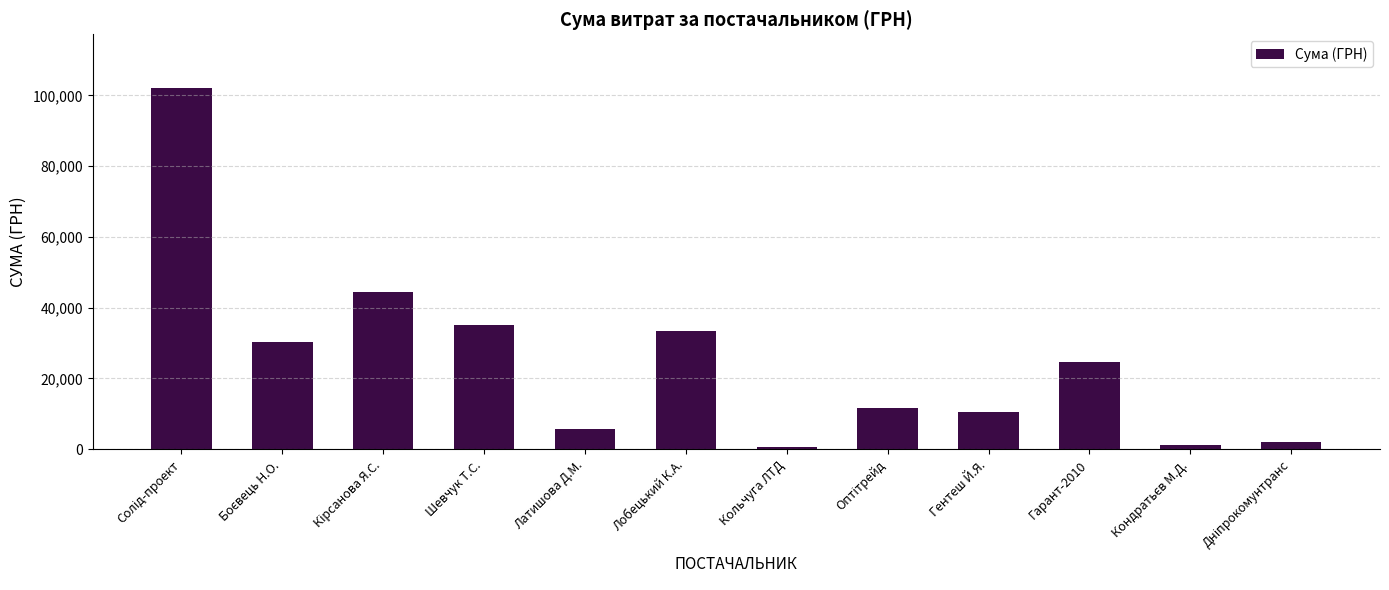

What is the sum of all values?

301686.6